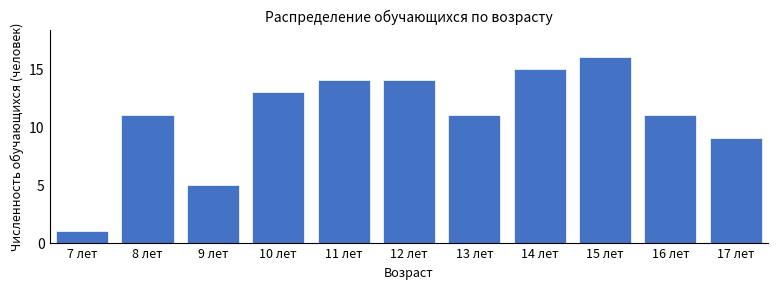

Reading left to right, extract all data points from this chart.

1	11	5	13	14	14	11	15	16	11	9